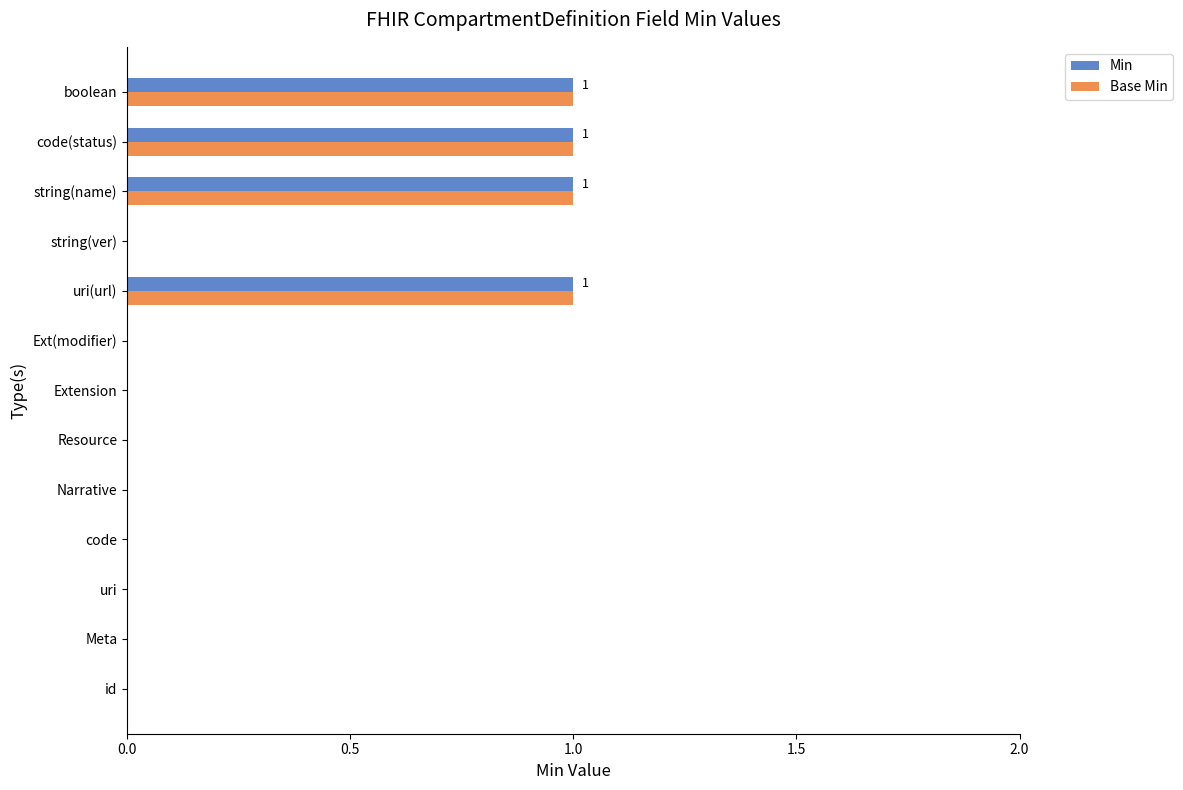

What is the sum of all Min values?

4